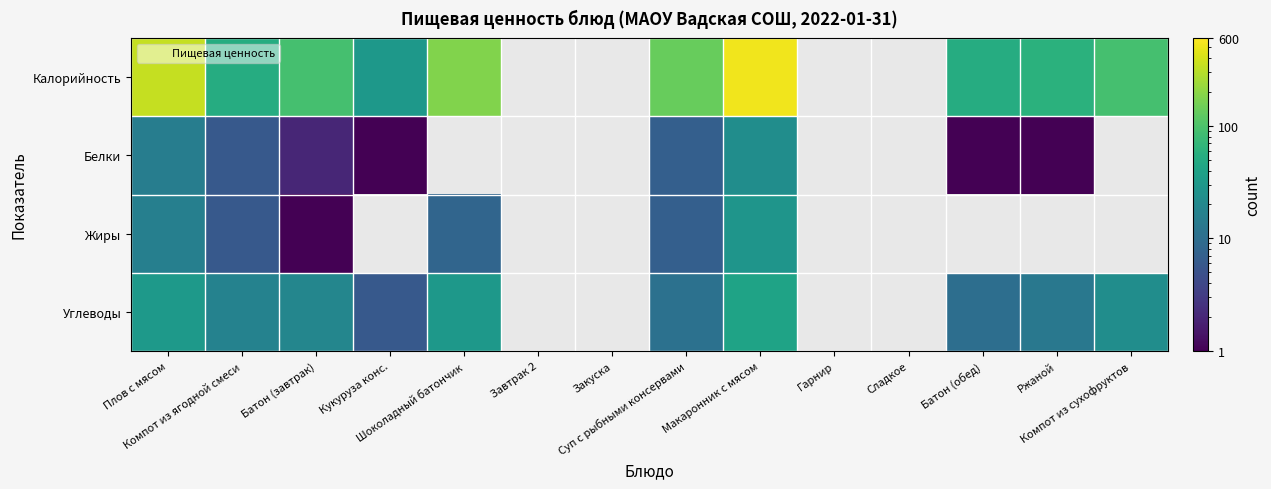

How many values in the Калорийность series are below 180?

7